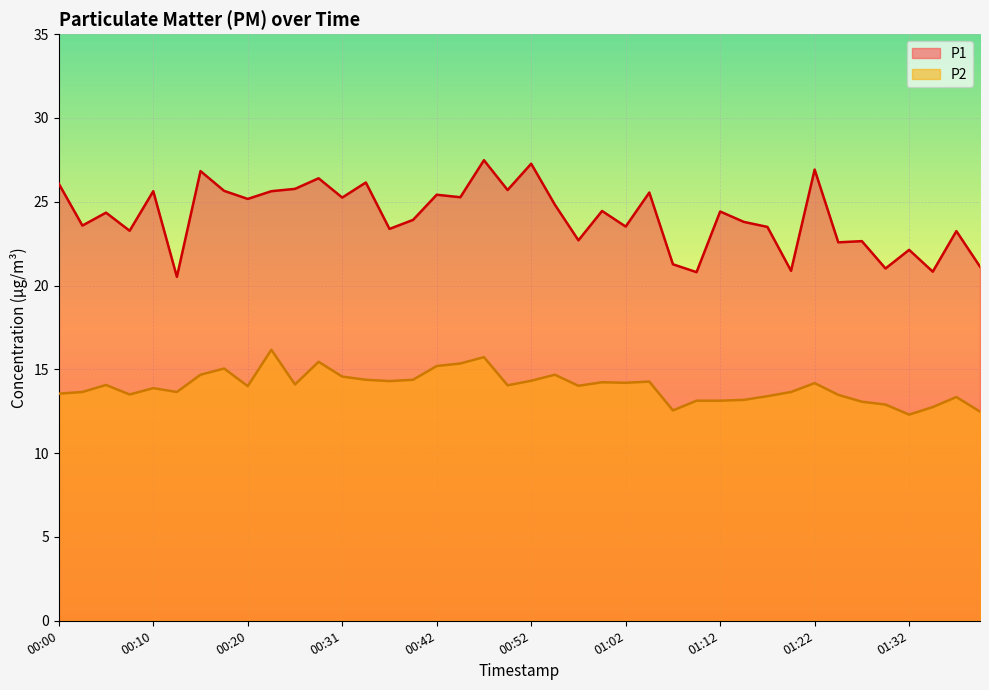

Reading left to right, extract all data points from this chart.

P1: 26.1	23.6	24.4	23.3	25.6	20.5	26.8	25.6	25.2	25.6	25.8	26.4	25.2	26.1	23.4	23.9	25.4	25.3	27.5	25.7	27.3	24.8	22.7	24.4	23.5	25.6	21.3	20.8	24.4	23.8	23.5	20.9	26.9	22.6	22.6	21.0	22.1	20.8	23.2	21.1
P2: 13.6	13.7	14.1	13.5	13.9	13.7	14.7	15.1	14.0	16.2	14.1	15.4	14.6	14.4	14.3	14.4	15.2	15.3	15.7	14.1	14.3	14.7	14.0	14.2	14.2	14.3	12.6	13.1	13.1	13.2	13.4	13.7	14.2	13.5	13.1	12.9	12.3	12.8	13.3	12.5